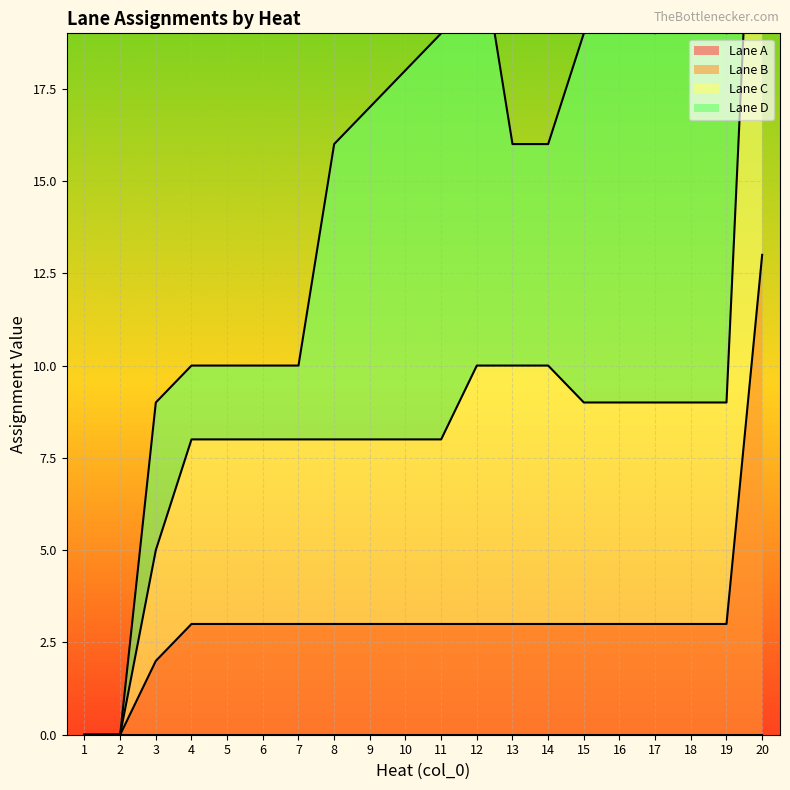

True or false: Lane B has a value of 0 at 1.

True